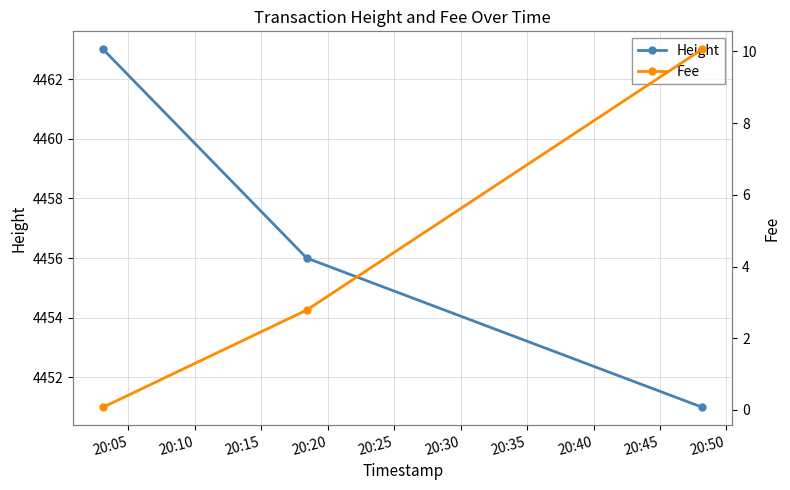

What is the highest value of the Height series?

4463